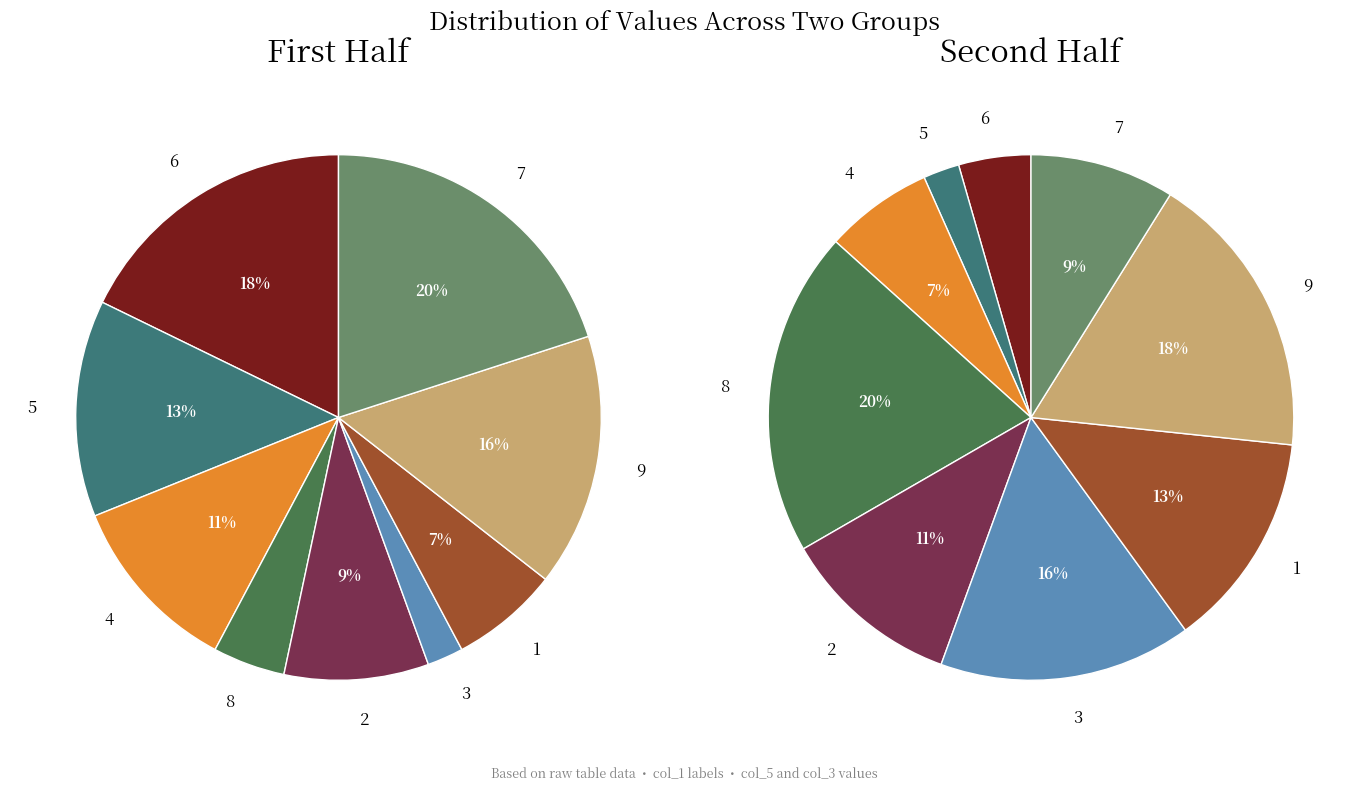

To the nearest percent, what is the difference between the 4 and 2 slice percentages?

2%